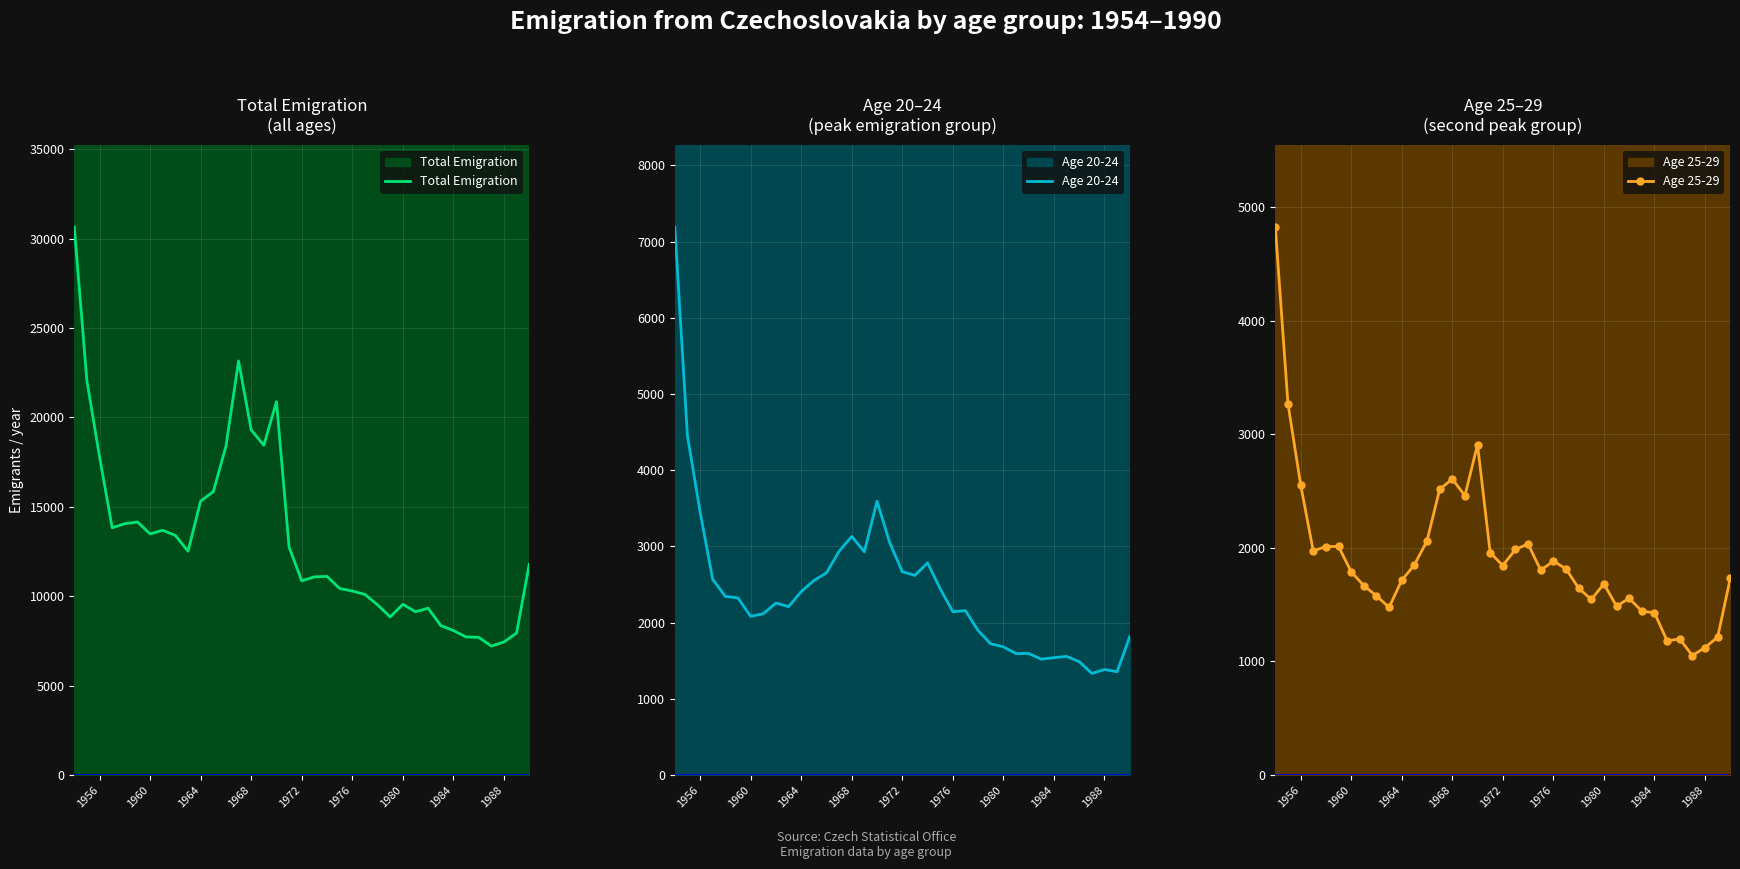

Count the number of categories in the chart.

37